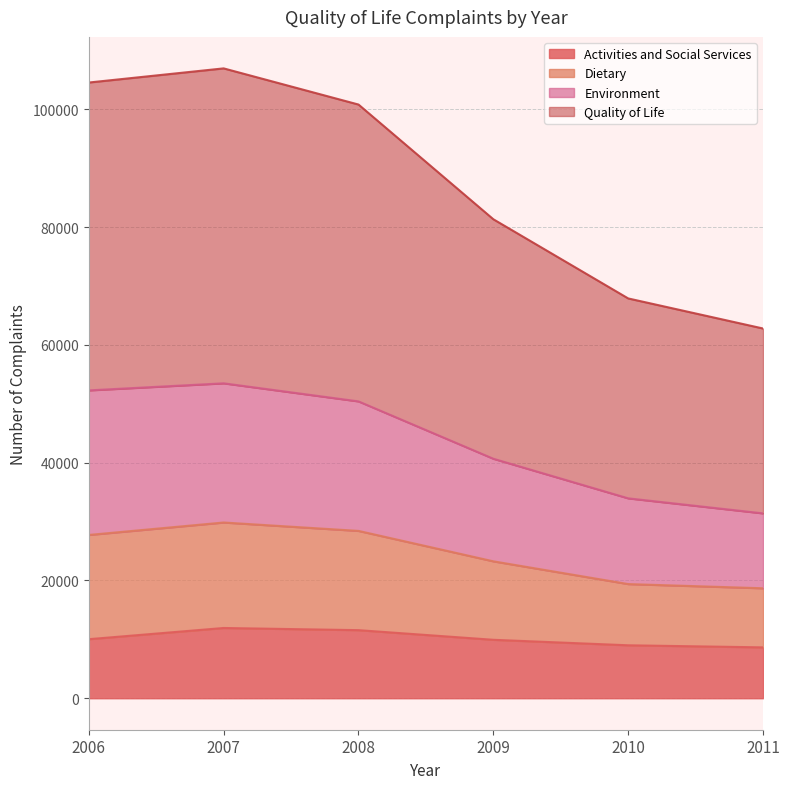

What is the maximum value for Activities and Social Services?

11929